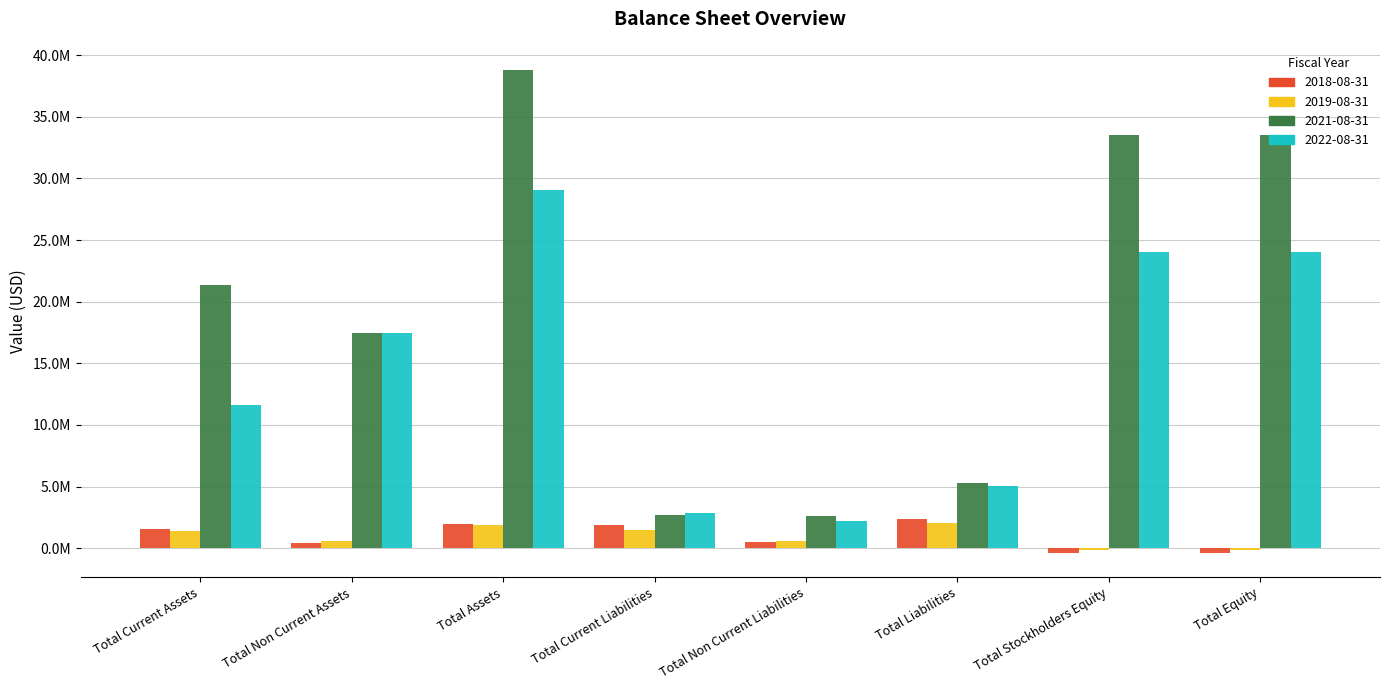

What are all the series names shown in the legend?

2018-08-31, 2019-08-31, 2021-08-31, 2022-08-31